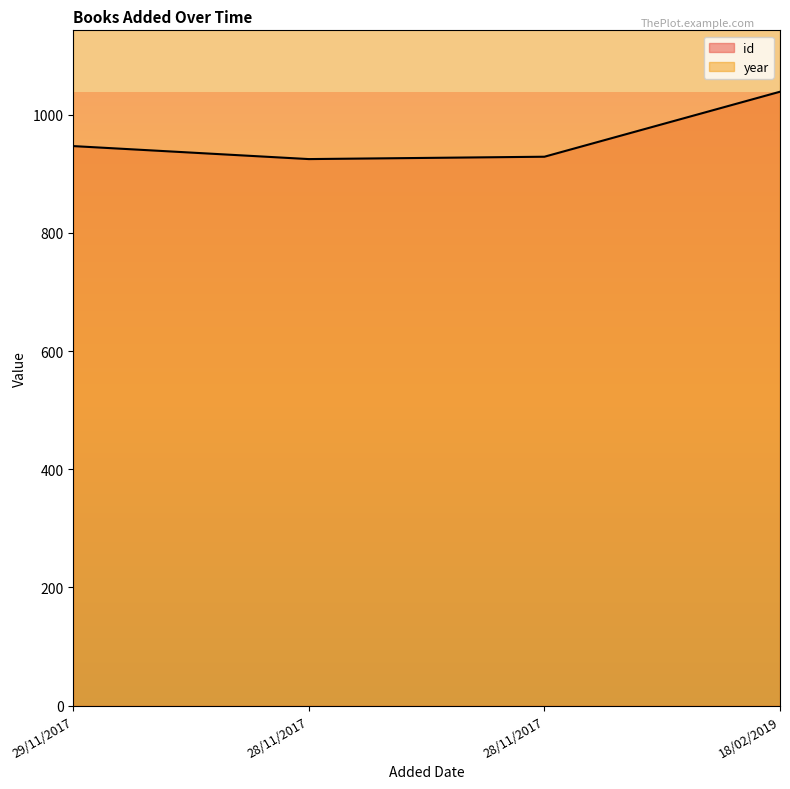

Where is the data nearest to the value 982?

29/11/2017